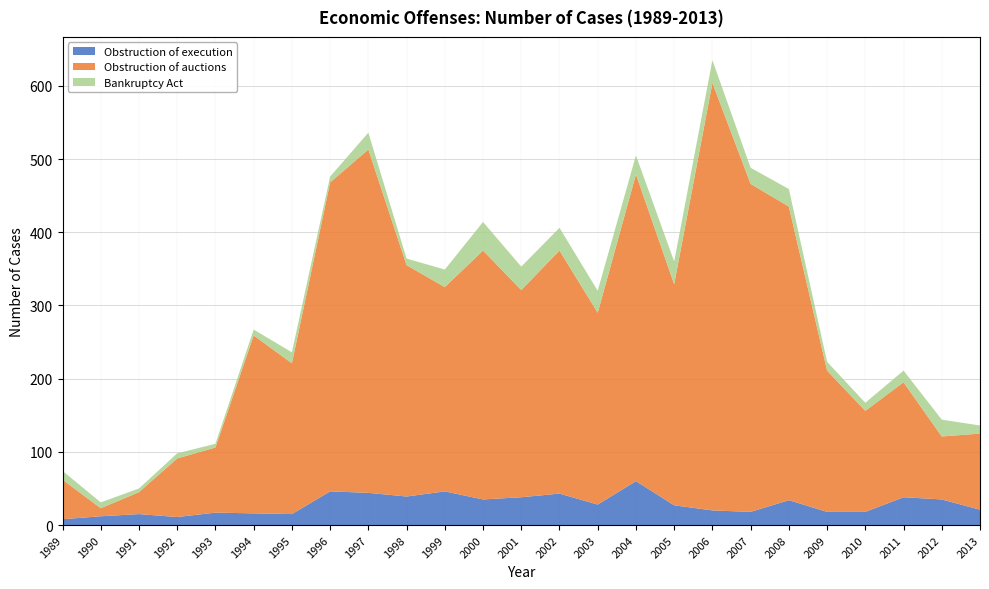

Reading left to right, what are all the values shown in this chart?

Obstruction of execution: 1989=8	1990=12	1991=15	1992=11	1993=17	1994=16	1995=15	1996=46	1997=44	1998=39	1999=46	2000=35	2001=38	2002=43	2003=28	2004=60	2005=27	2006=20	2007=18	2008=34	2009=18	2010=18	2011=38	2012=35	2013=21
Obstruction of auctions: 1989=54	1990=11	1991=30	1992=80	1993=89	1994=243	1995=206	1996=422	1997=469	1998=316	1999=279	2000=340	2001=283	2002=332	2003=262	2004=419	2005=302	2006=584	2007=448	2008=401	2009=193	2010=138	2011=157	2012=86	2013=104
Bankruptcy Act: 1989=12	1990=8	1991=5	1992=7	1993=5	1994=8	1995=15	1996=8	1997=23	1998=9	1999=24	2000=39	2001=32	2002=31	2003=30	2004=26	2005=31	2006=31	2007=22	2008=24	2009=12	2010=11	2011=16	2012=23	2013=11